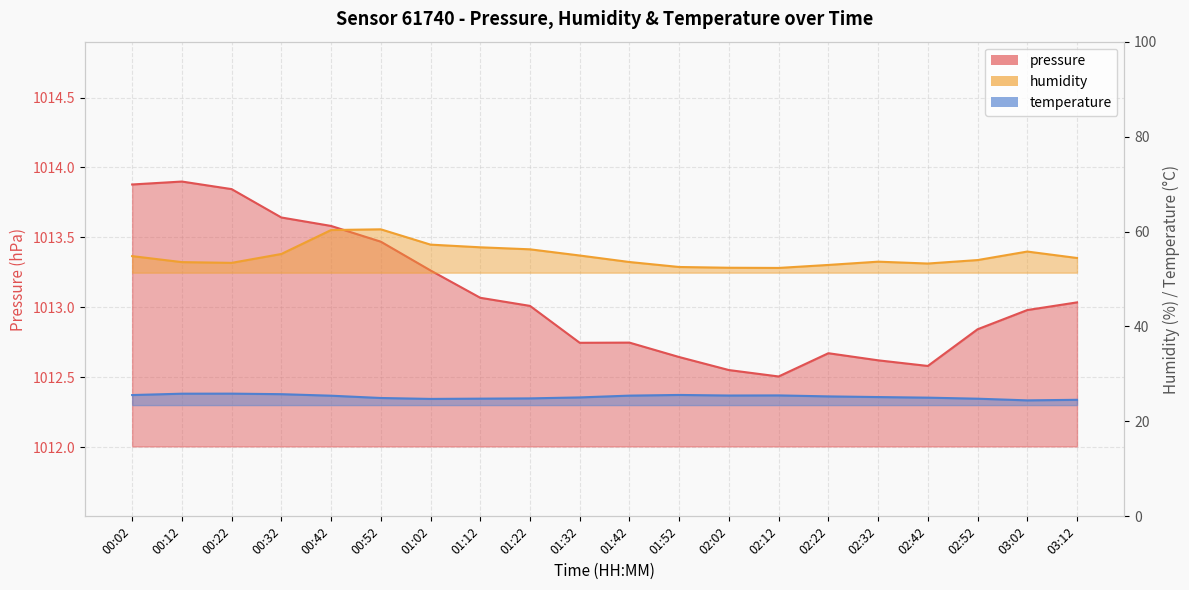

List the series in order of their peak value, lowest first.

temperature, humidity, pressure